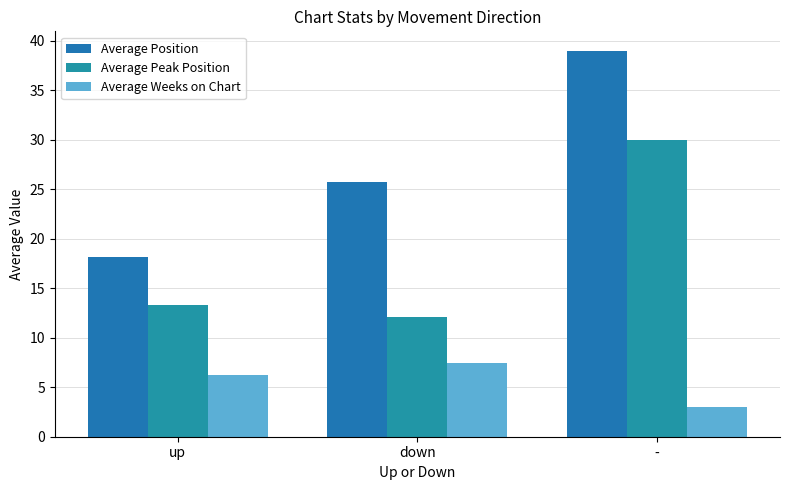

What is the difference between the highest and lowest values at up?

11.9